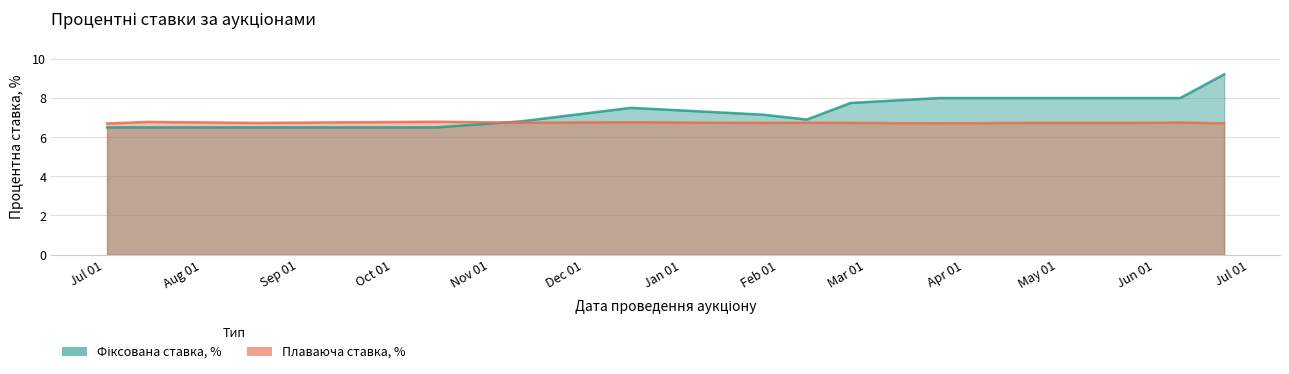

Reading left to right, extract all data points from this chart.

Фіксована ставка, %: 2020-07-02=6.5	2020-07-15=6.5	2020-08-12=6.5	2020-08-19=6.5	2020-09-16=6.5	2020-10-15=6.5	2020-11-11=6.8	2020-12-16=7.5	2021-01-27=7.2	2021-02-10=6.9	2021-02-24=7.8	2021-03-24=8.0	2021-04-21=8.0	2021-05-26=8.0	2021-06-09=8.0	2021-06-23=9.2
Плаваюча ставка, %: 2020-07-02=6.7	2020-07-15=6.8	2020-08-12=6.7	2020-08-19=6.7	2020-09-16=6.8	2020-10-15=6.8	2020-11-11=6.7	2020-12-16=6.8	2021-01-27=6.7	2021-02-10=6.7	2021-02-24=6.7	2021-03-24=6.7	2021-04-21=6.7	2021-05-26=6.7	2021-06-09=6.8	2021-06-23=6.7